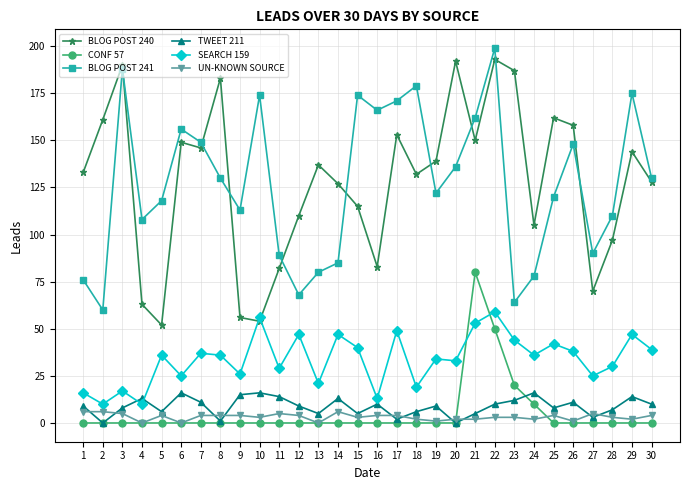

The UN-KNOWN SOURCE series shows 2 at 18. True or false?

True